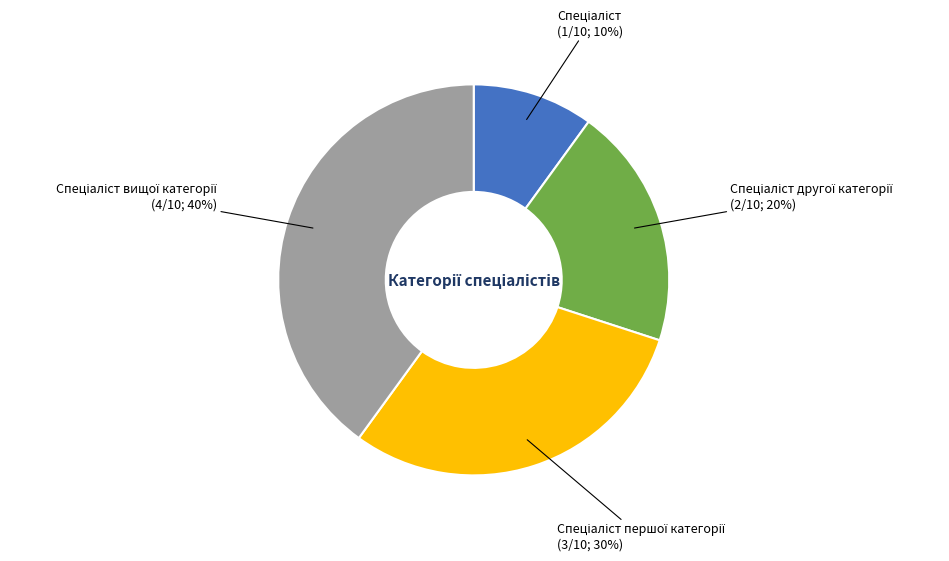

To the nearest percent, what is the difference between the largest and smallest slice percentages?

30%